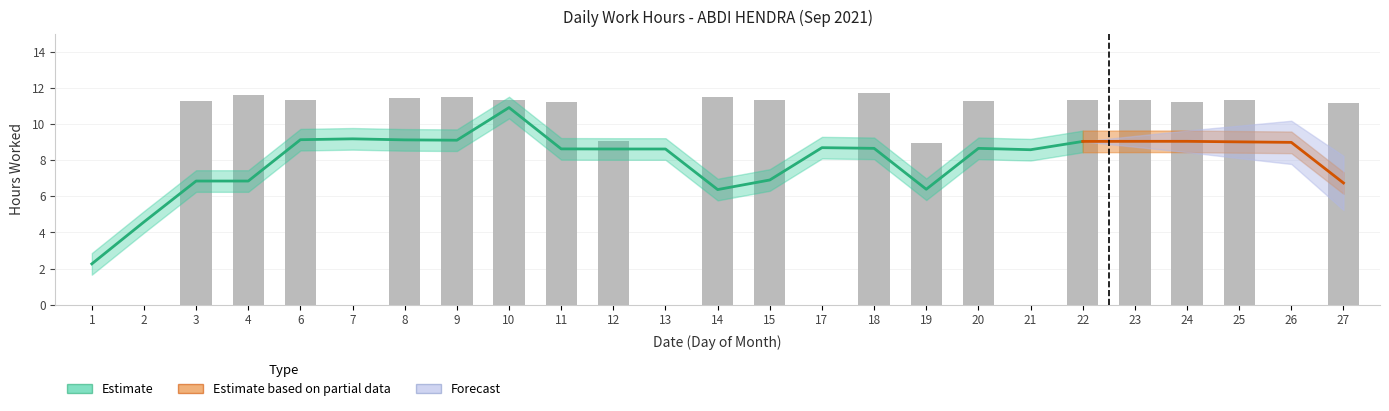

What is the difference between the maximum and minimum values?

11.7